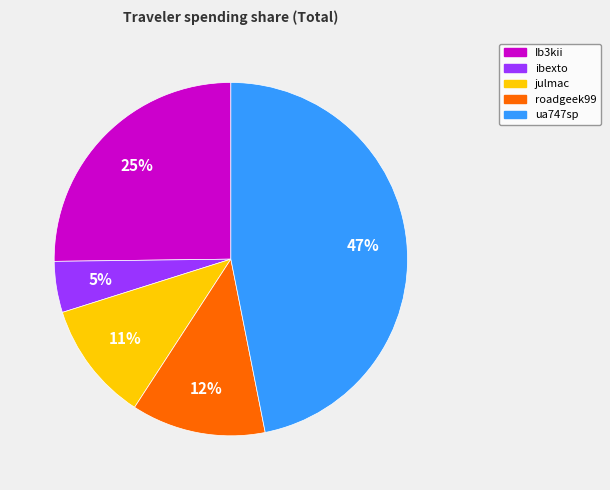

To the nearest percent, what portion does Ib3kii represent?

25%